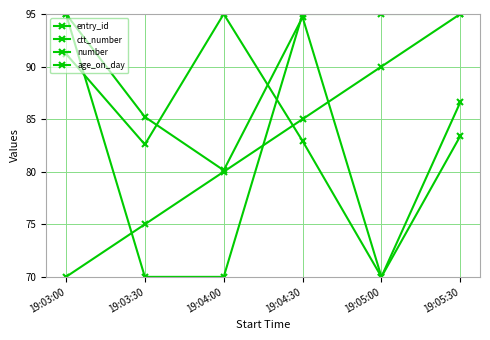

How many lines are shown in the chart?

4